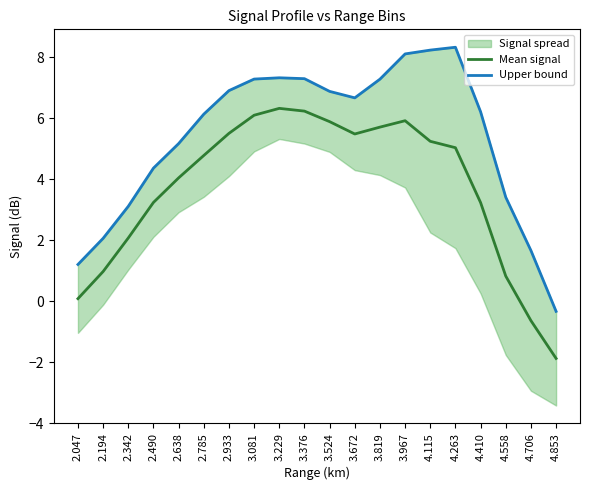

True or false: Upper bound has more than 0 interior local peaks.

True